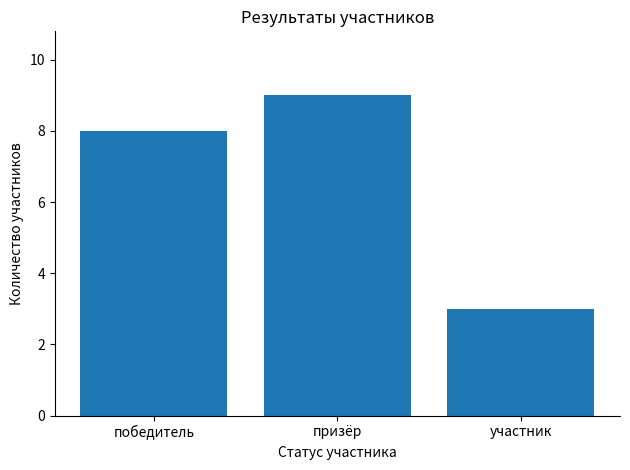

What is the difference between the second highest and minimum values?

5